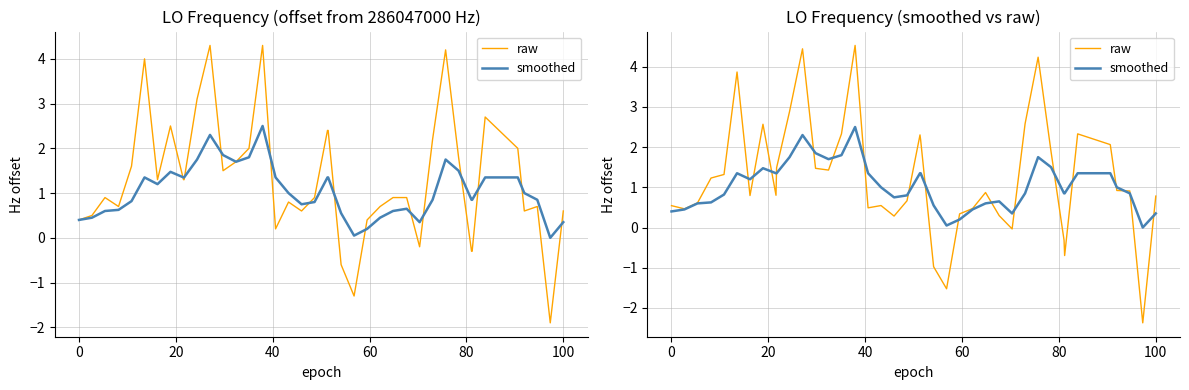

Rank the series at 34 from lowest to highest value.

smoothed, raw